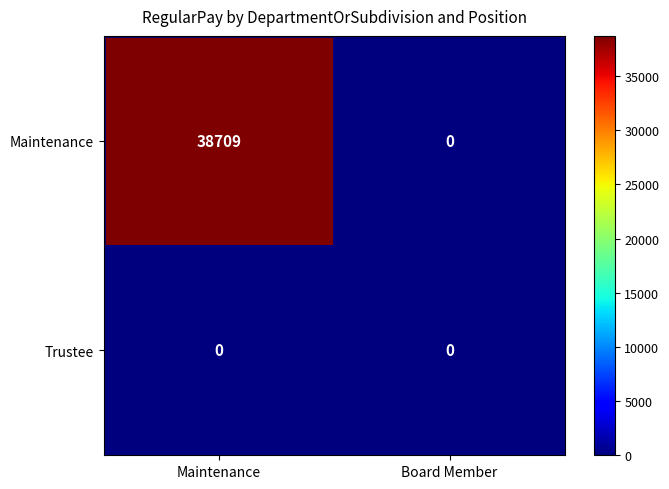

Is it true that Maintenance equals -24217 at Board Member?

False